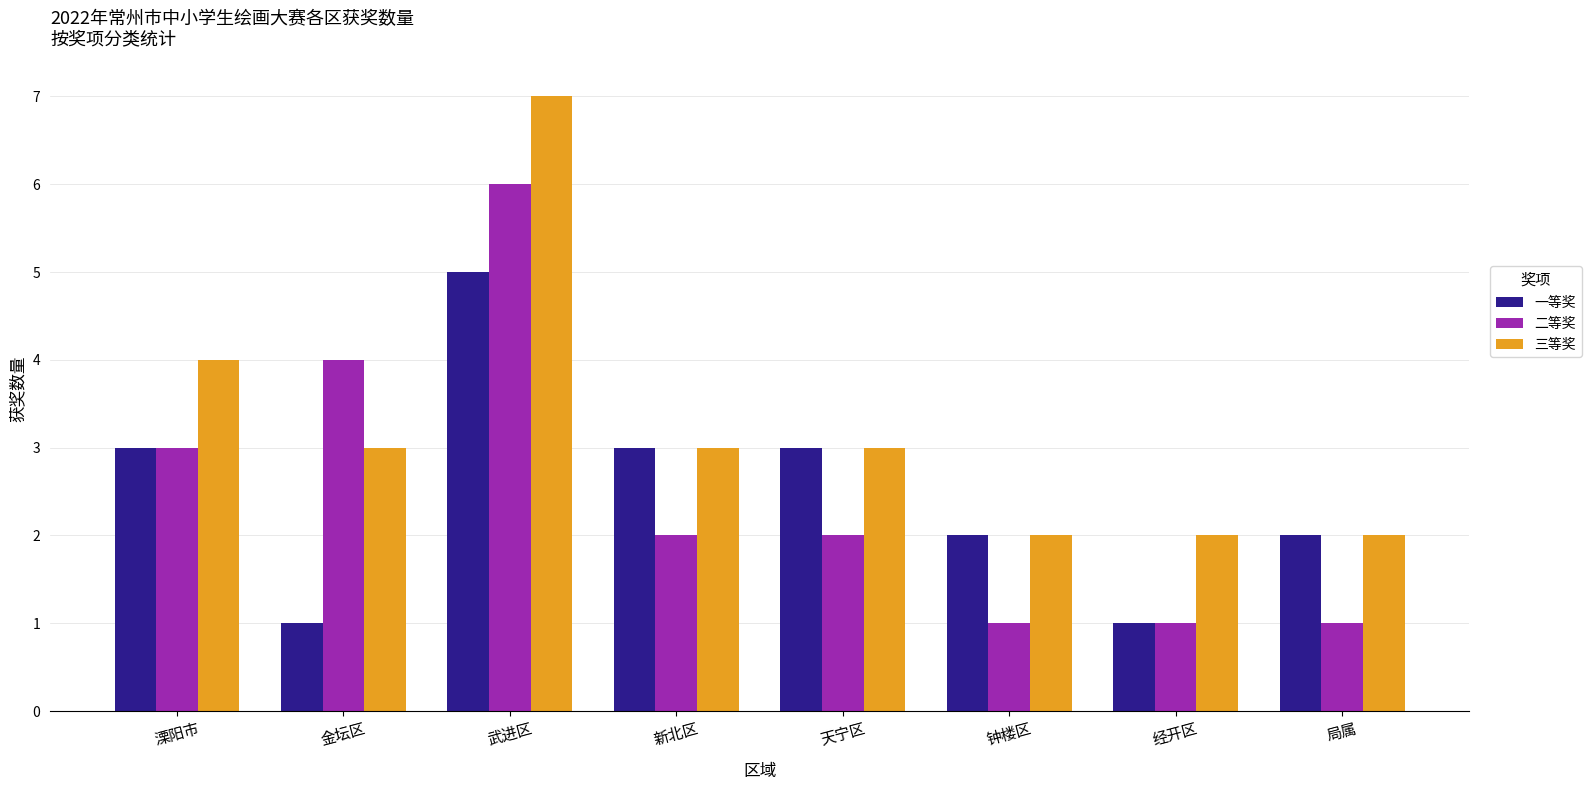

Where does the 二等奖 series first go above 2?

溧阳市